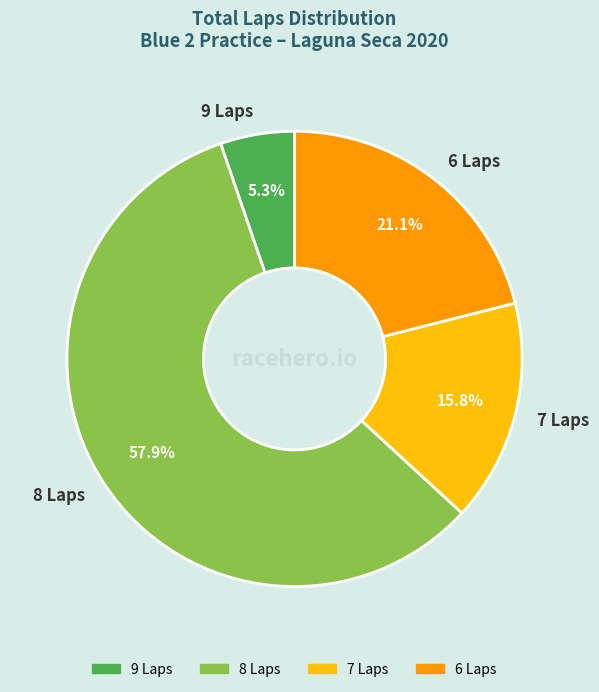

Is there any slice that represents more than half of the pie?

Yes